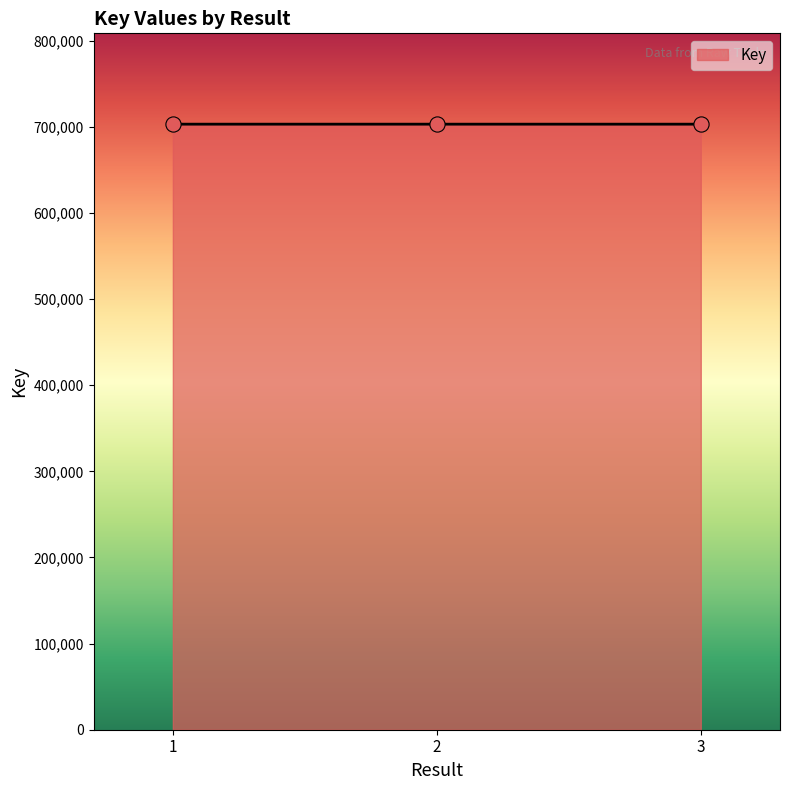

Approximately how many times larger is the value at 1 compared to 3?

1.0